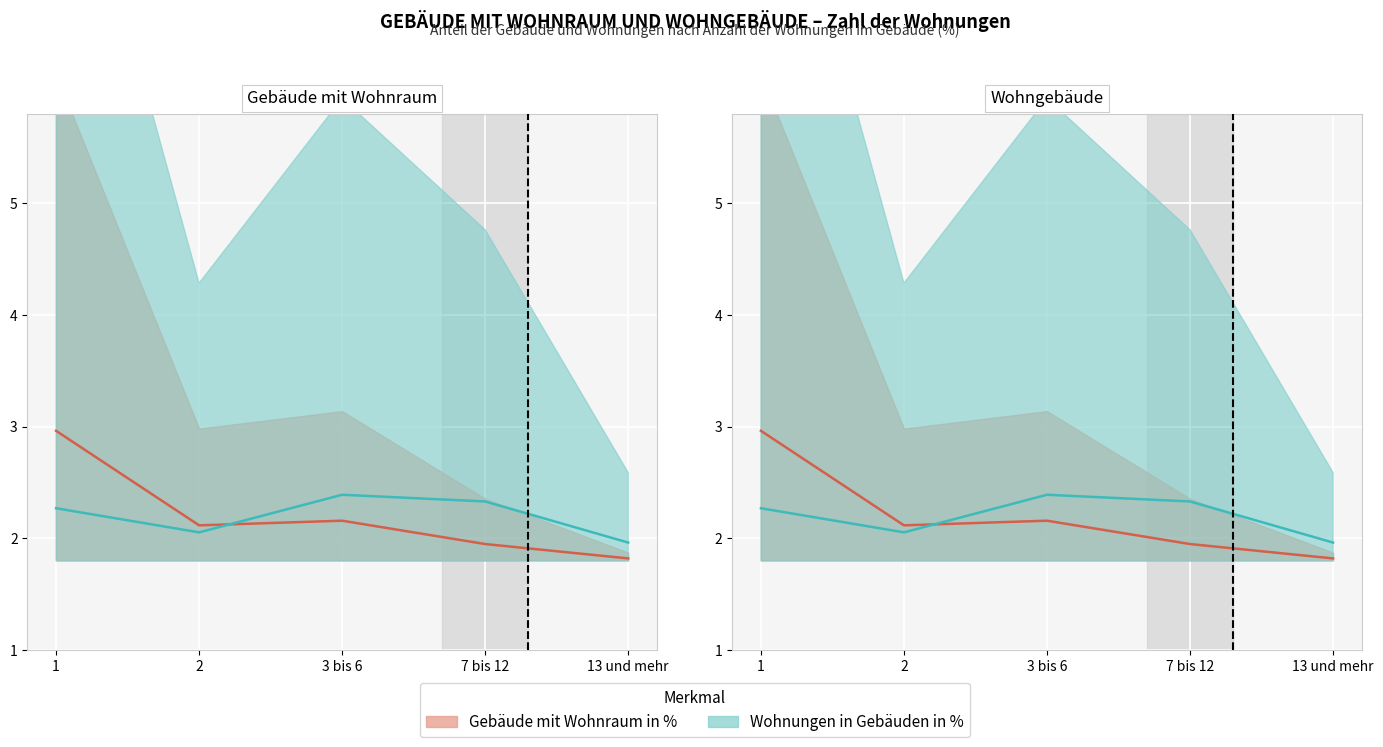

What is the label of the 3rd point from the right?

3 bis 6